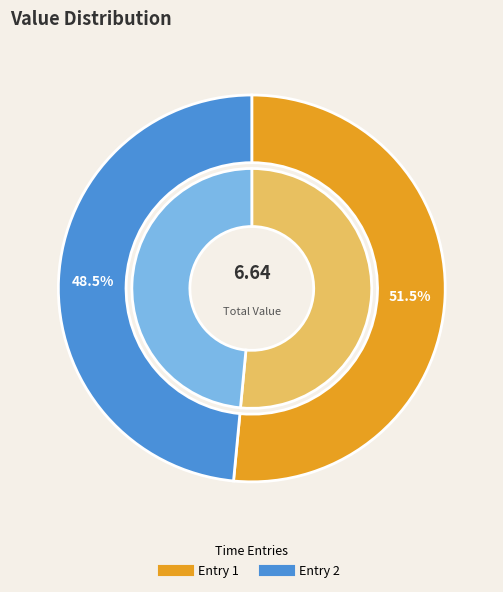

To the nearest percent, what percentage of the pie is 2023-04-18T12:29:39.726Z?

52%